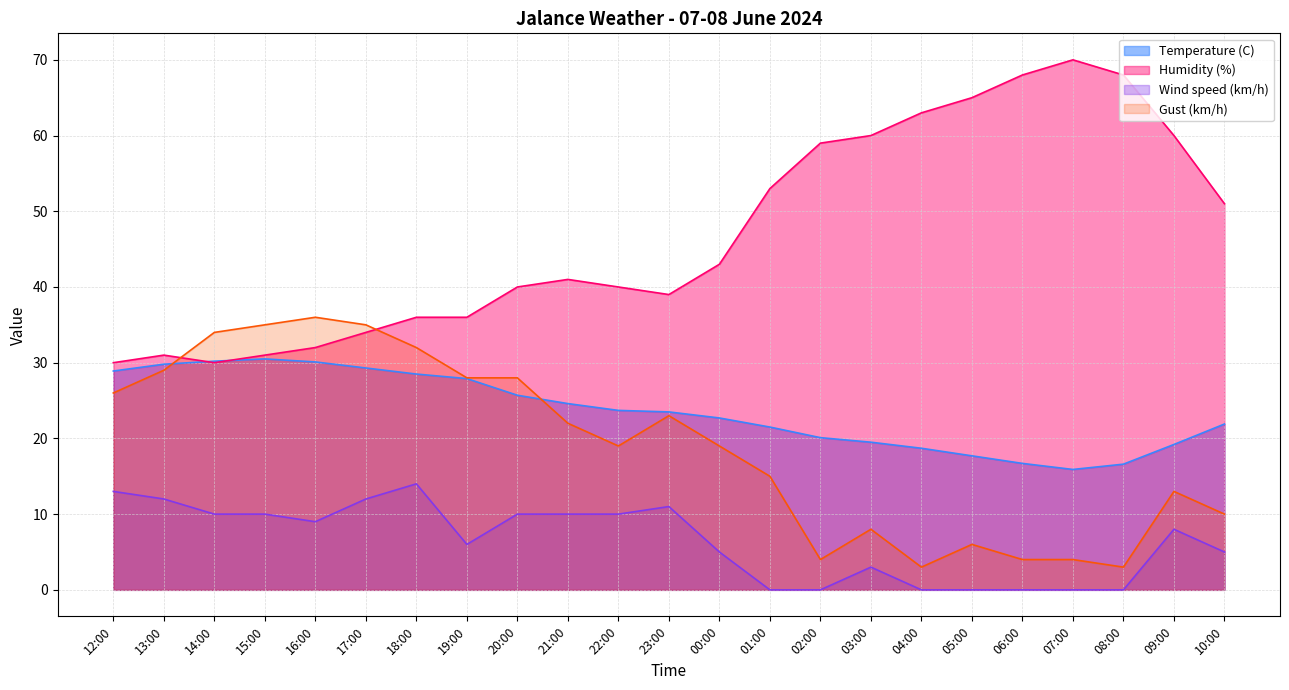

How many data points does each series have?

23